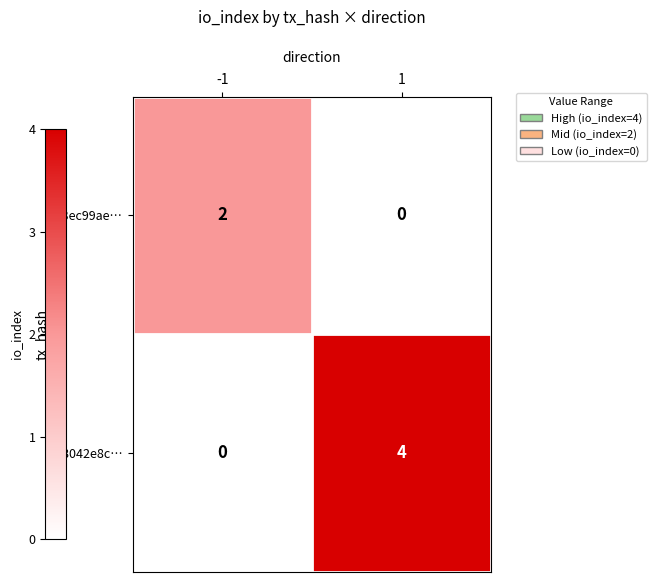

List the series in order of their peak value, highest first.

08042e8c…, b3ec99ae…